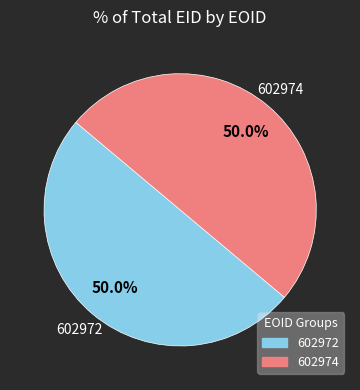

To the nearest percent, what is the average slice percentage?

50%